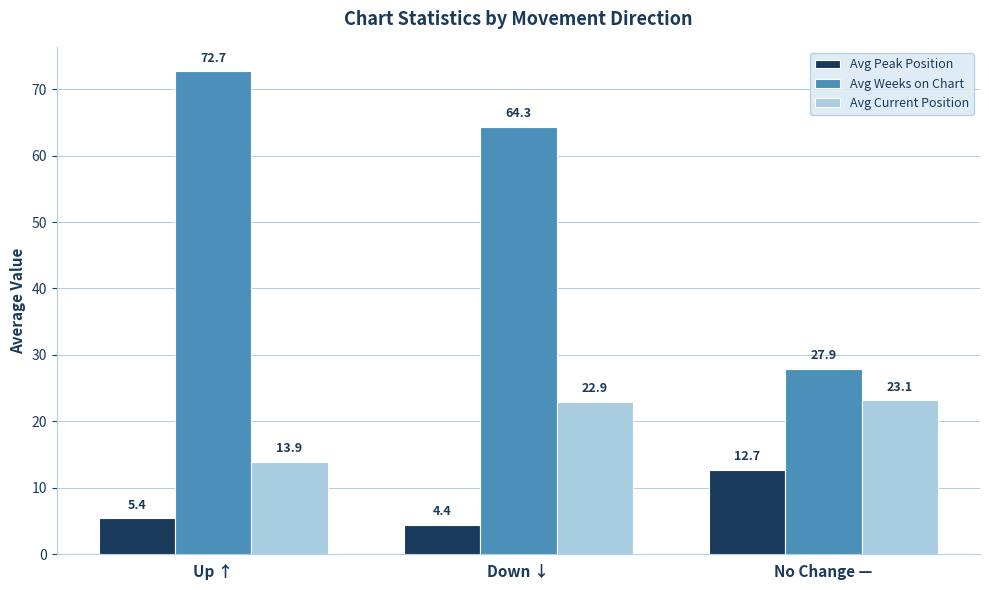

Where does the Avg Peak Position series first go above 5?

Up ↑